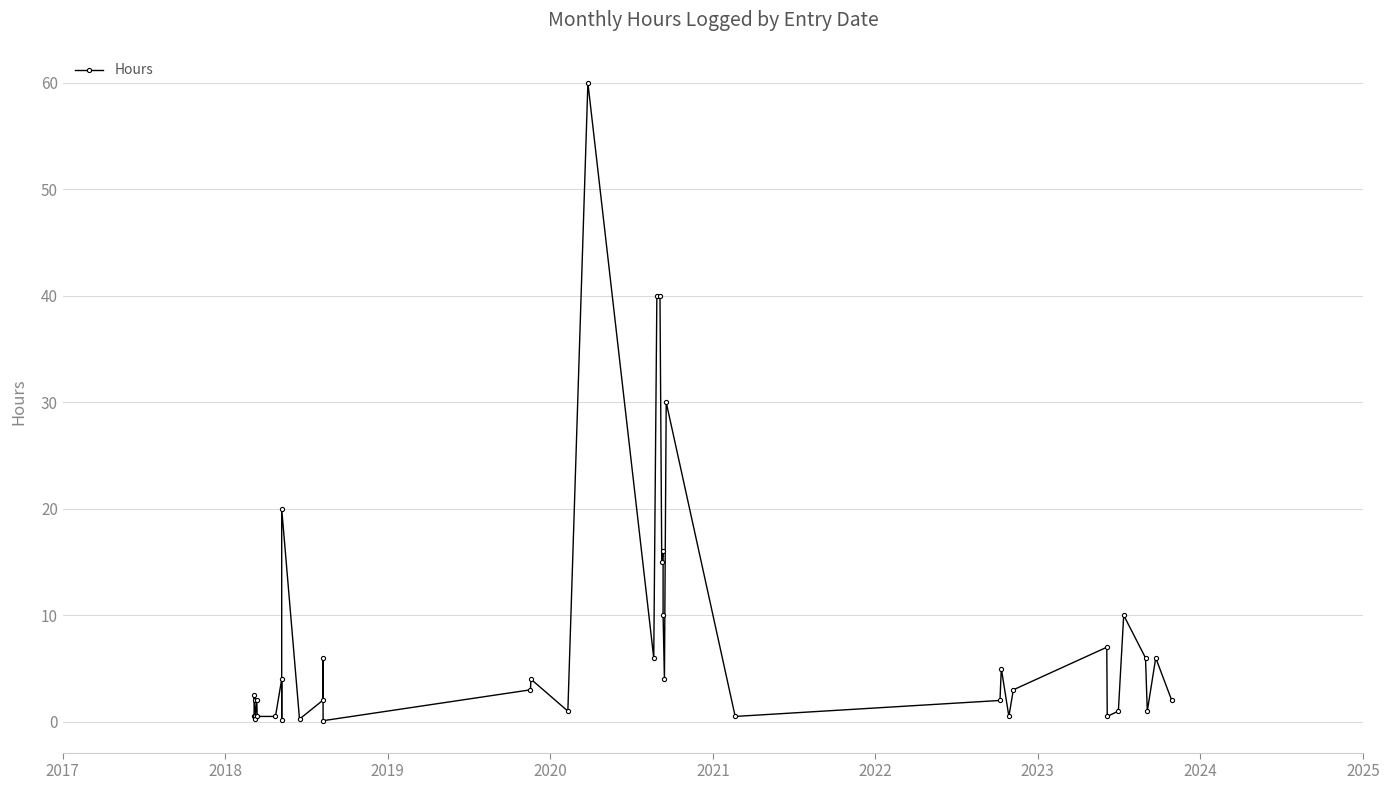

What is the sum of all values?

314.8